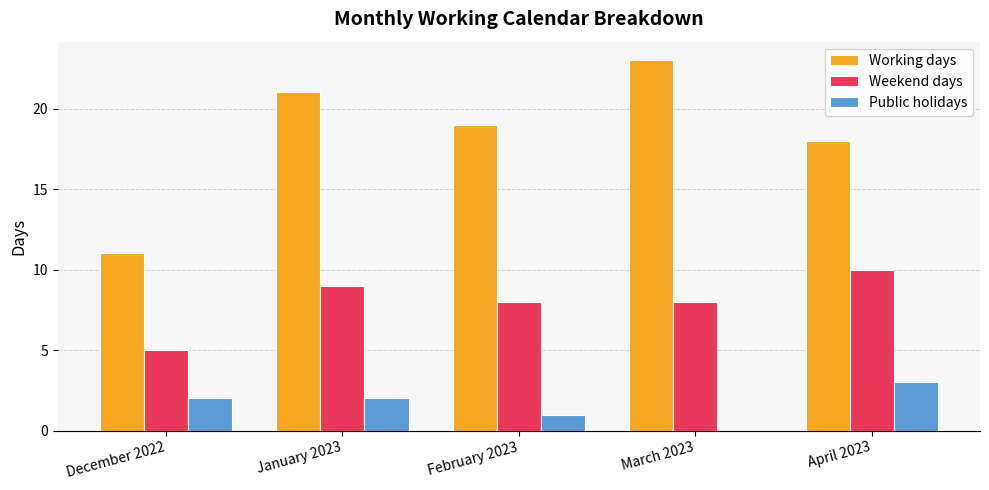

Is the value of Public holidays at December 2022 greater than the value of Working days at January 2023?

No